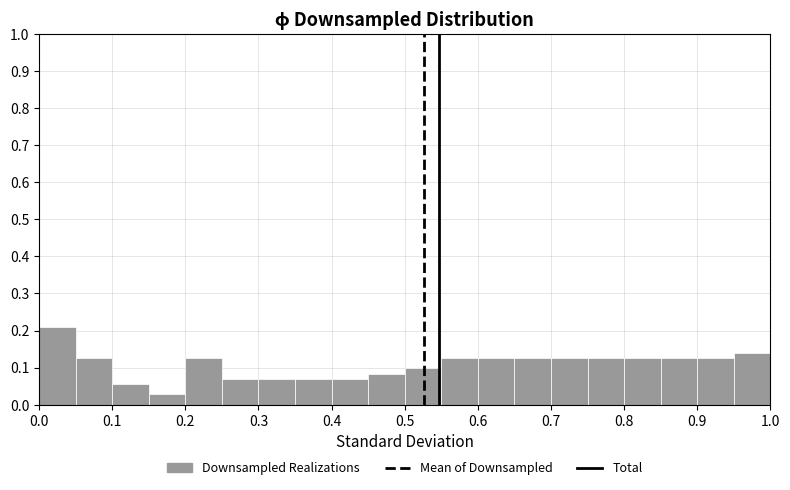

Over which range of the x-axis is the bar tallest?

0.00 to 0.05